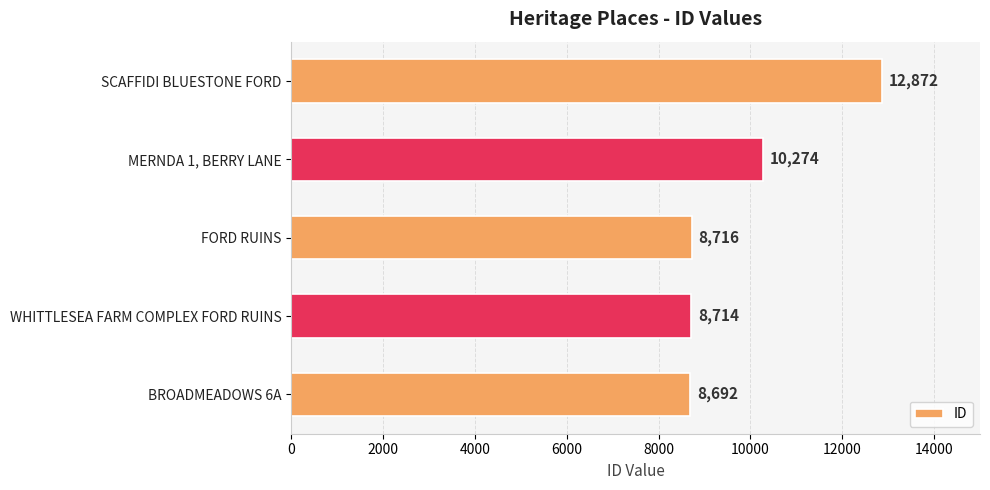

Approximately how many times larger is the value at SCAFFIDI BLUESTONE FORD compared to BROADMEADOWS 6A?

1.5